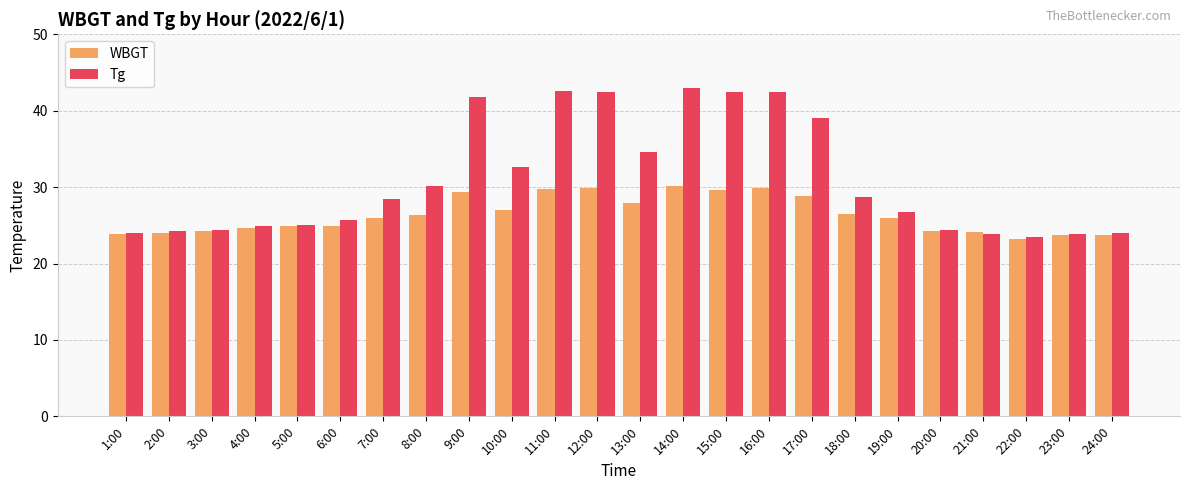

Read the WBGT value at 18:00.

26.5